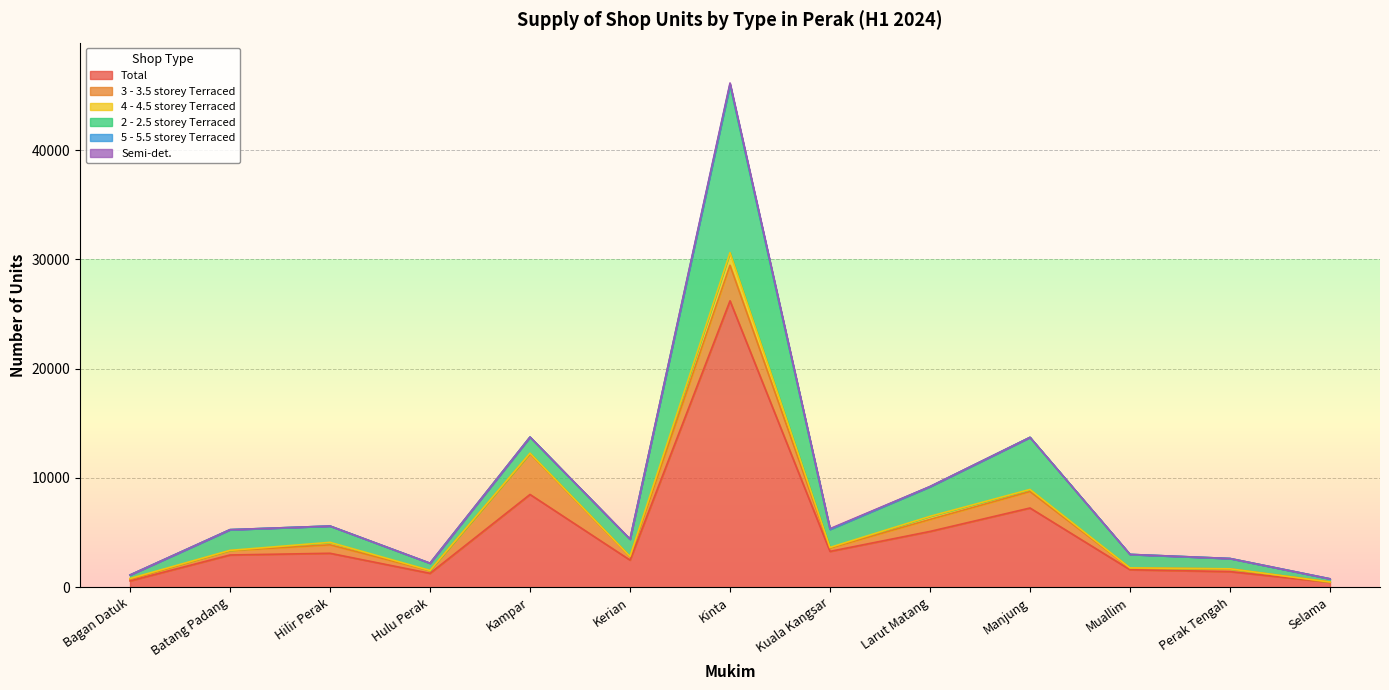

The value of Semi-det. at Kampar is -54. True or false?

False